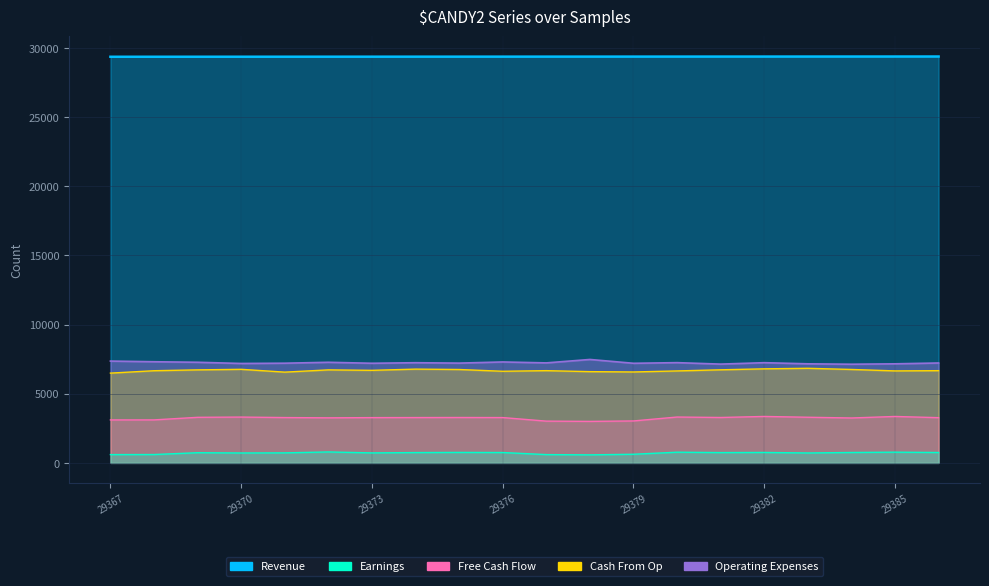

Read the Earnings value at 29373, to the nearest 10.

720